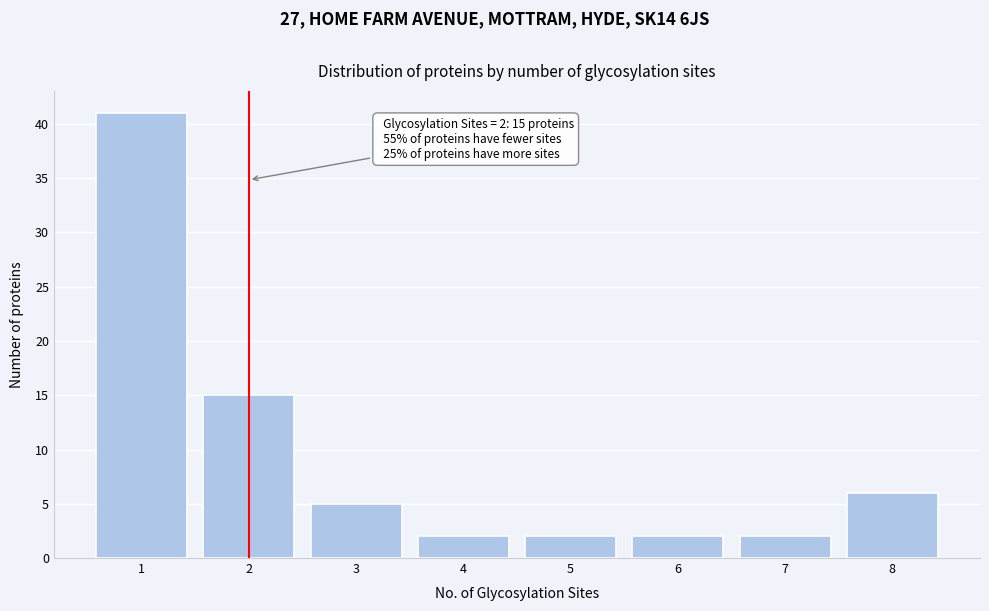

Reading left to right, extract all data points from this chart.

1=41	2=15	3=5	4=2	5=2	6=2	7=2	8=6